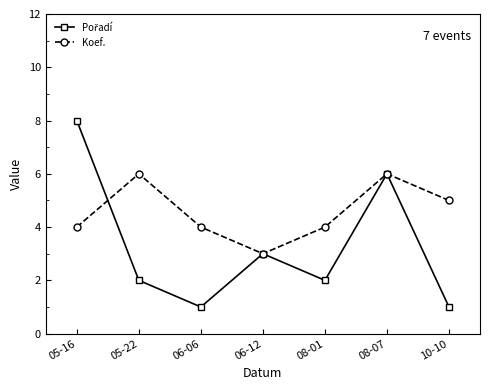

How many distinct data groups are displayed?

2